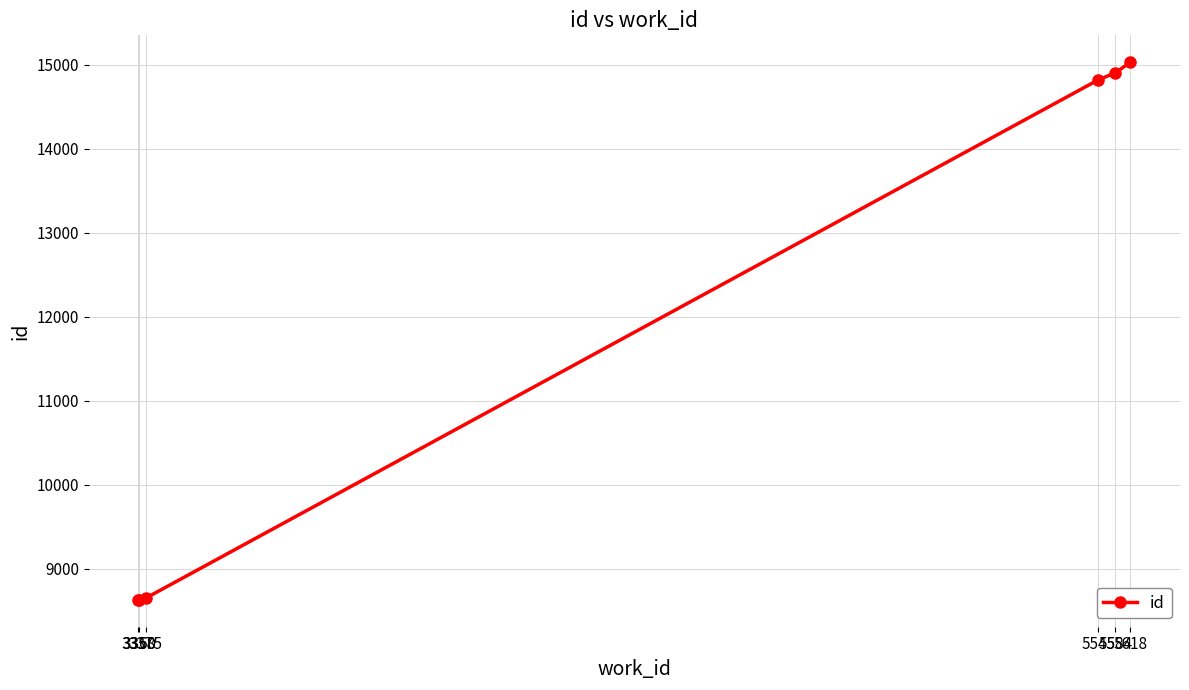

The chart shows a value of 6072.2 at 5545. True or false?

False